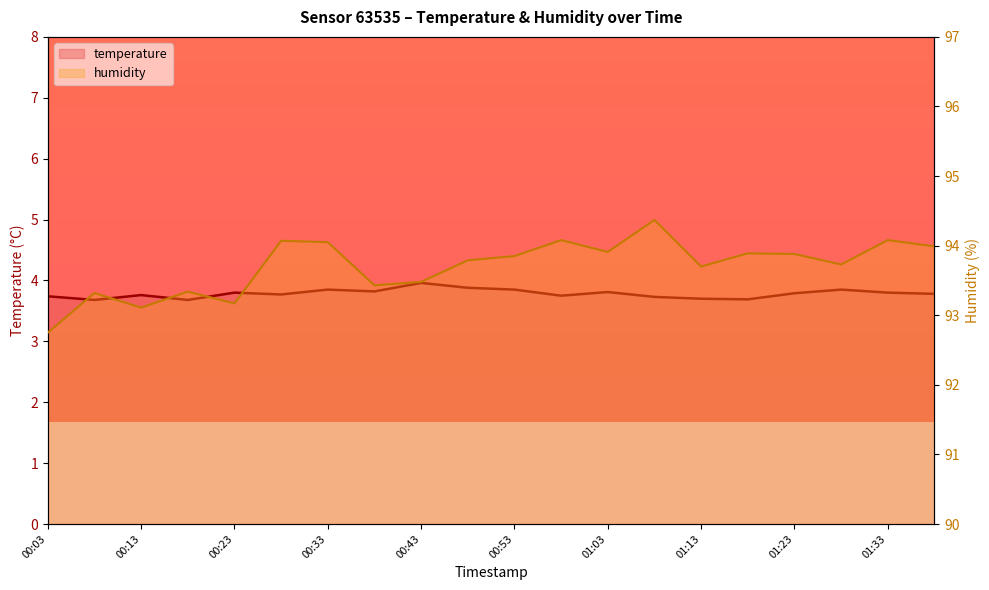

True or false: humidity and temperature intersect in this chart.

False